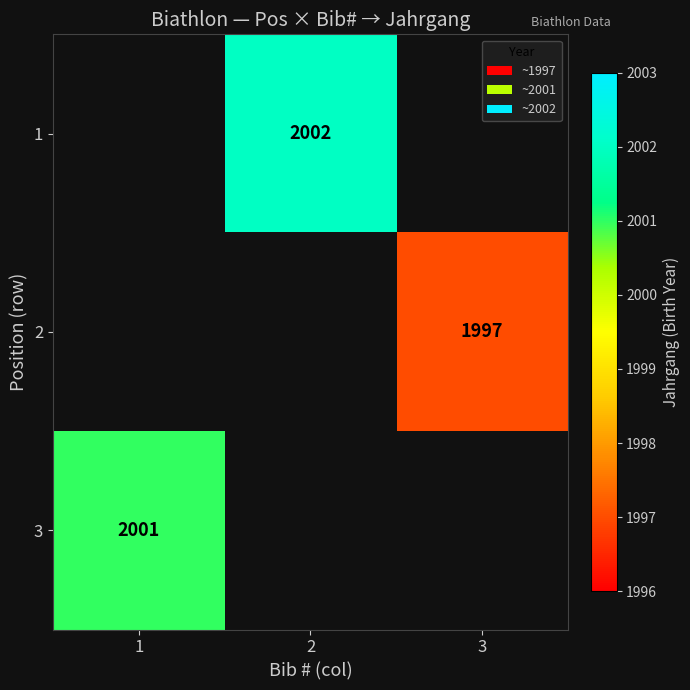

At which category does the chart reach its peak across all series?

2